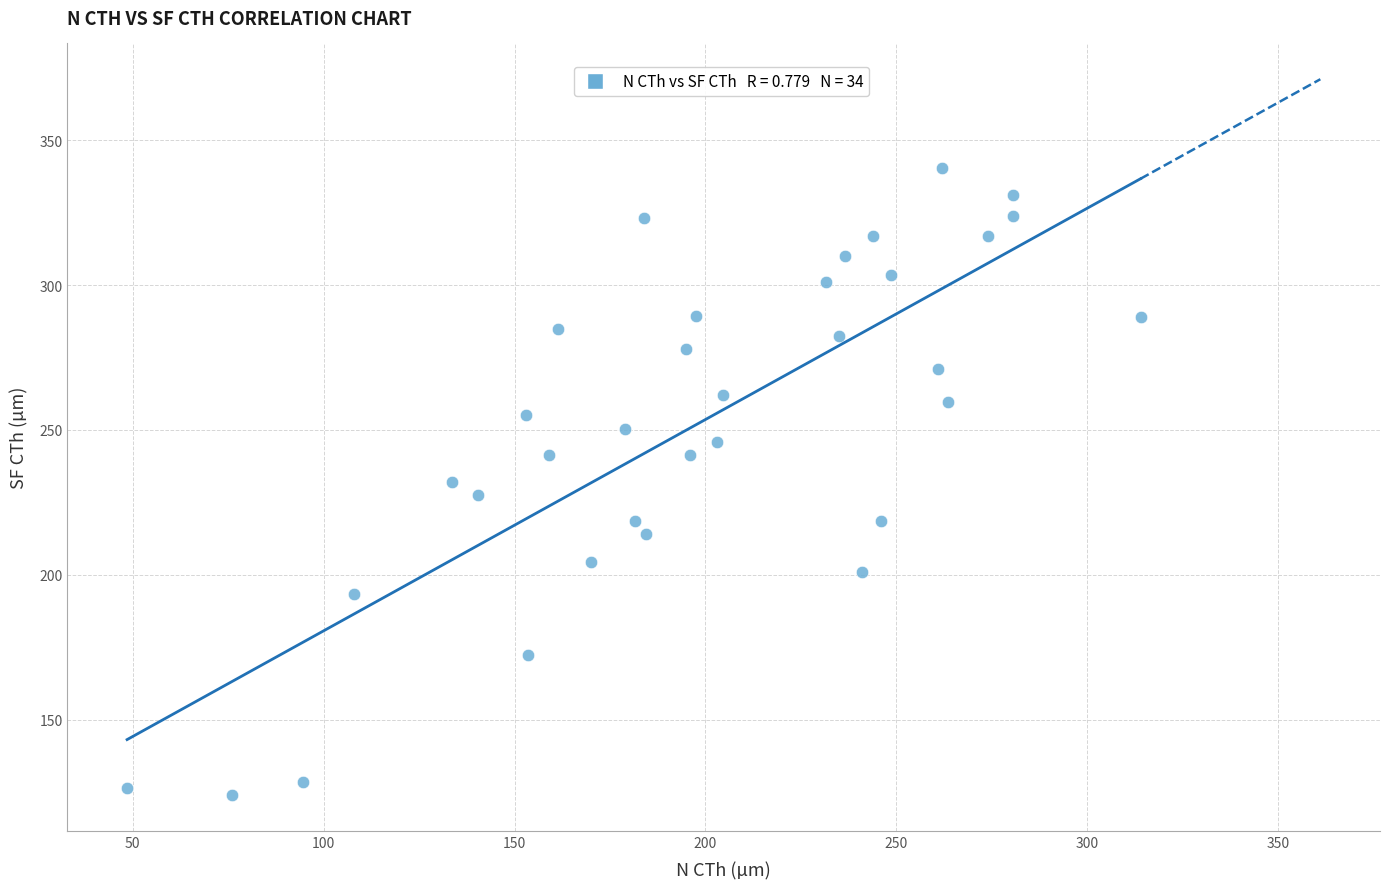

What is the range of Y values (max minus min)?

216.5